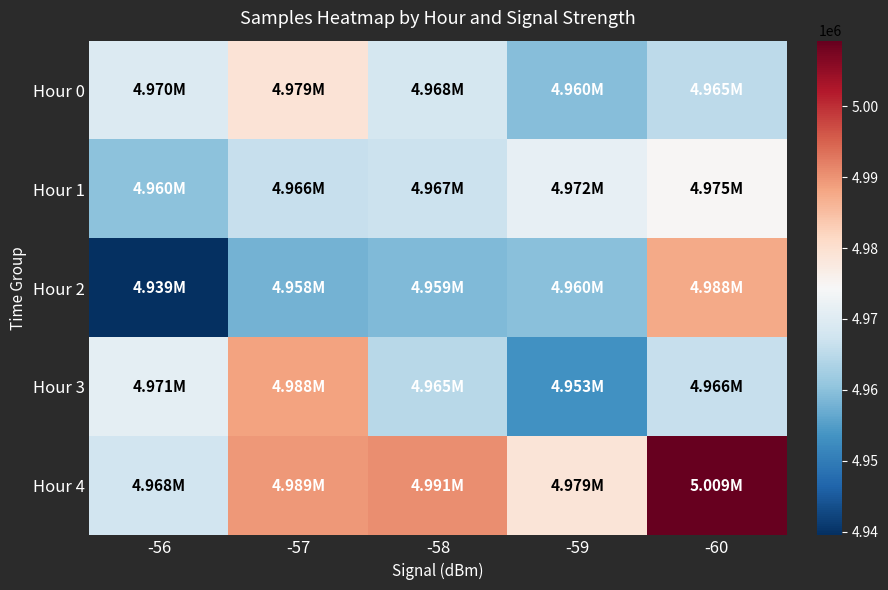

At how many categories does at least one series exceed 4954111?

5